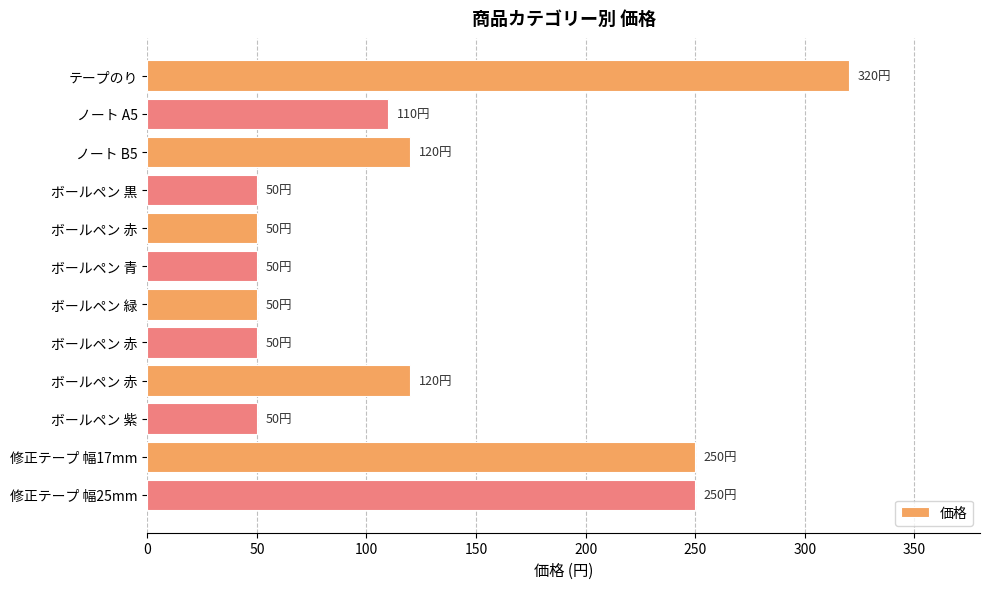

How many bars are there in total?

12